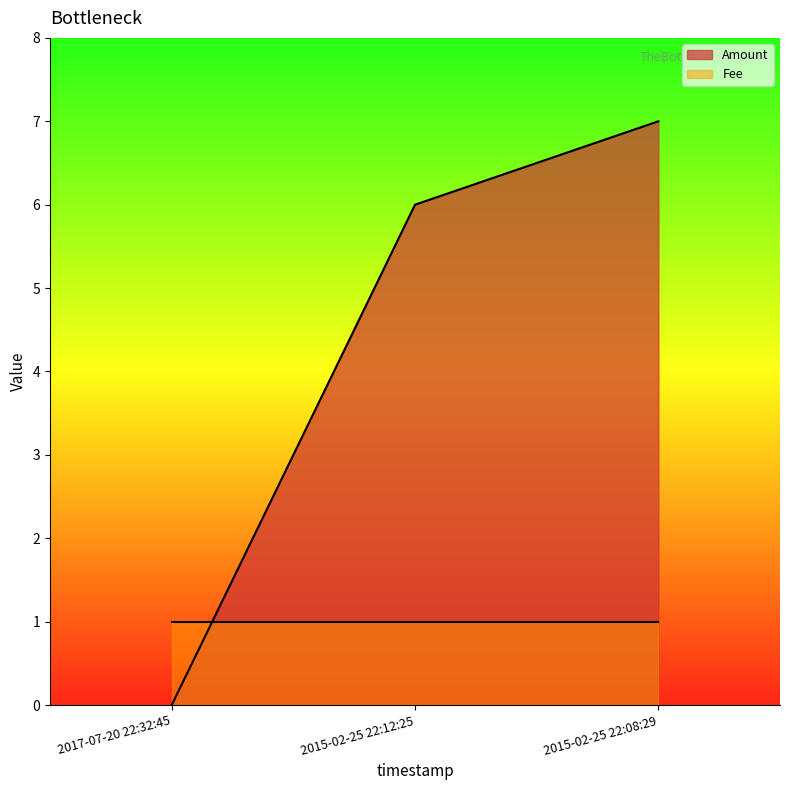

List the labels in order of value, largest first.

2015-02-25 22:08:29, 2015-02-25 22:12:25, 2017-07-20 22:32:45